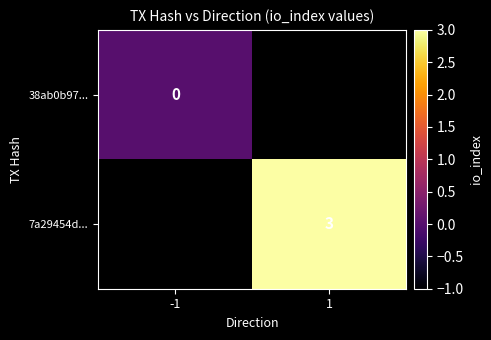

How many series are shown in this chart?

2